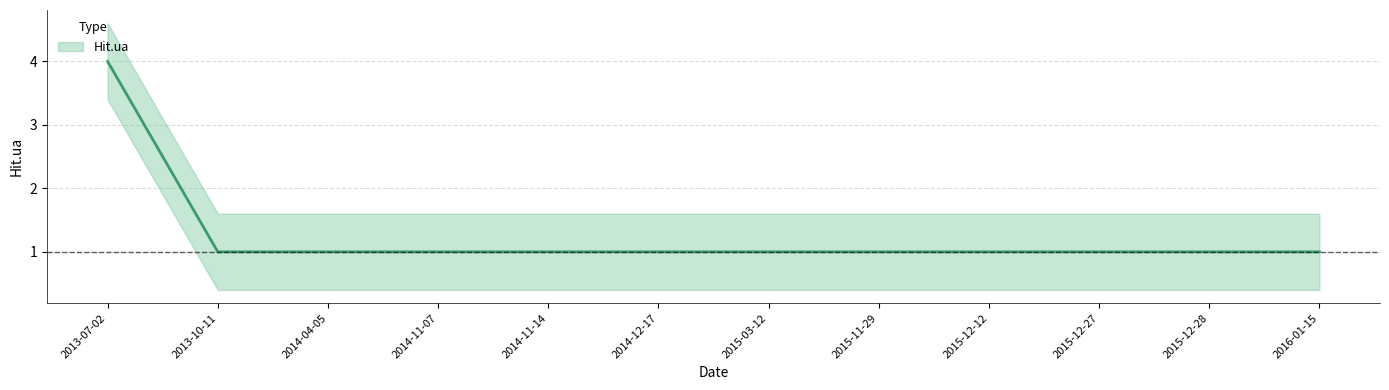

Reading right to left, what are all the values shown in this chart?

2016-01-15=1	2015-12-28=1	2015-12-27=1	2015-12-12=1	2015-11-29=1	2015-03-12=1	2014-12-17=1	2014-11-14=1	2014-11-07=1	2014-04-05=1	2013-10-11=1	2013-07-02=4